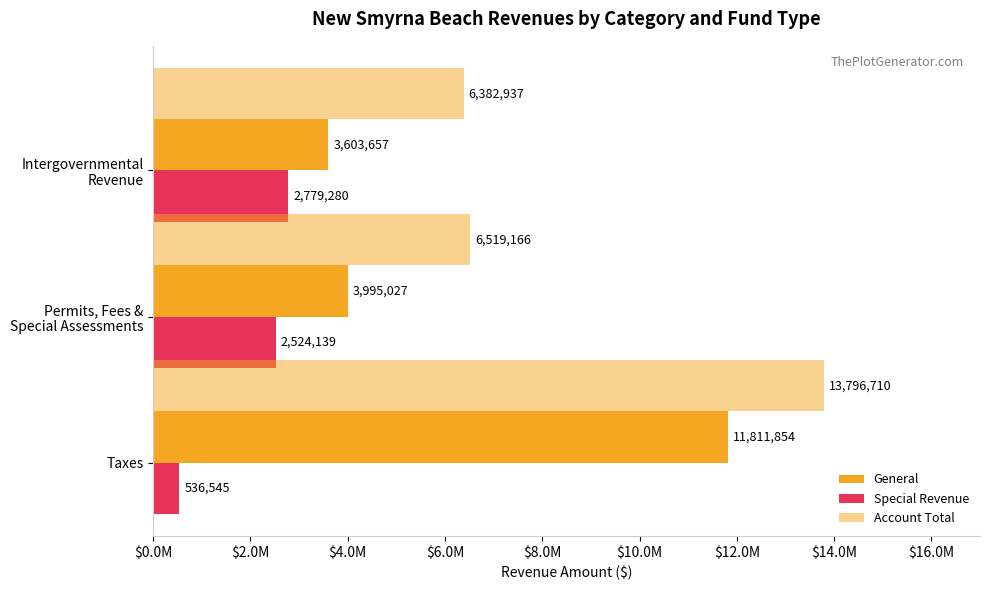

What are all the series names shown in the legend?

General, Special Revenue, Account Total